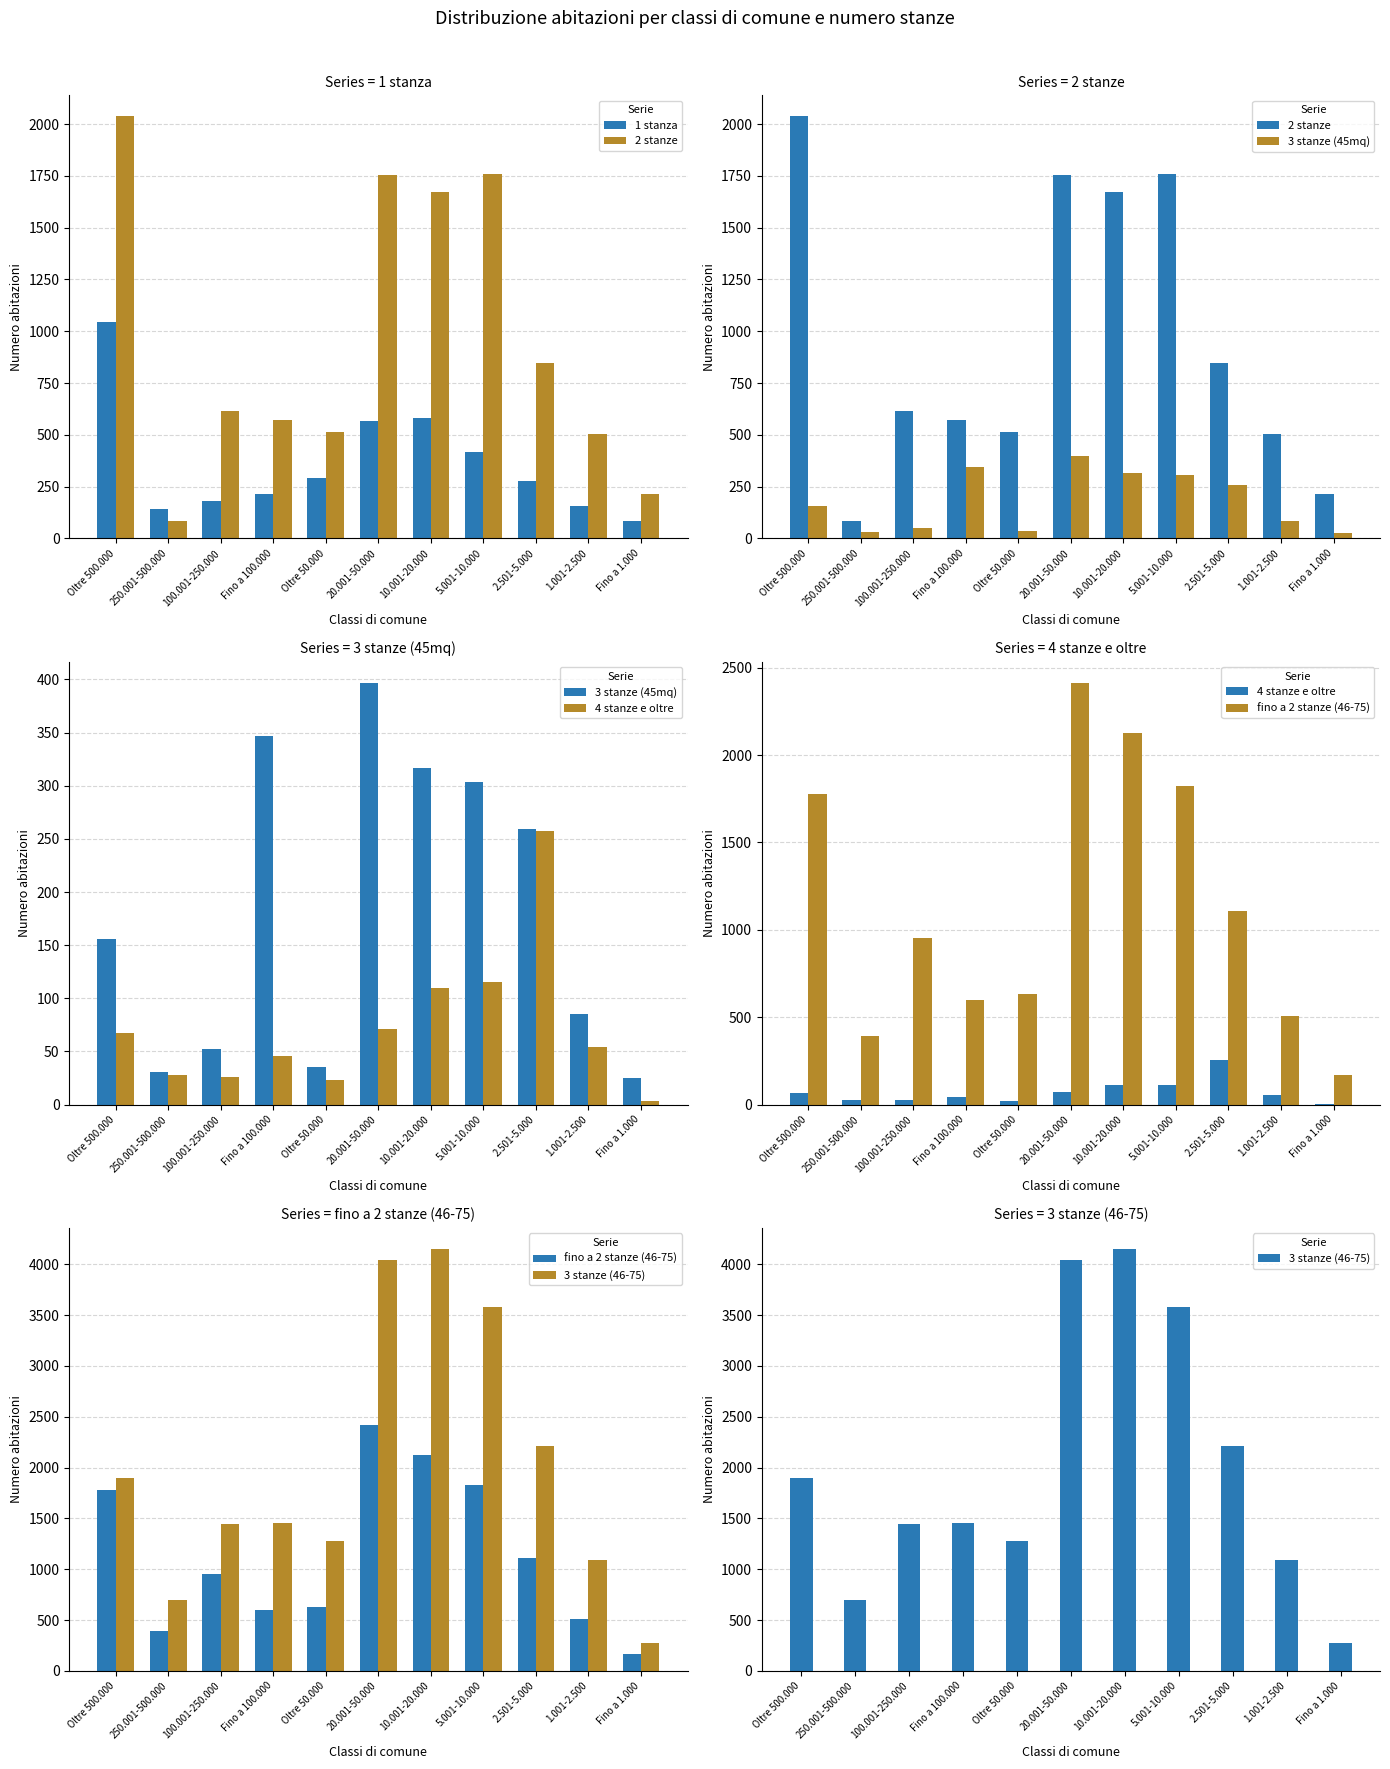

What is the sum of all 3 stanze (46-75) values?

22114